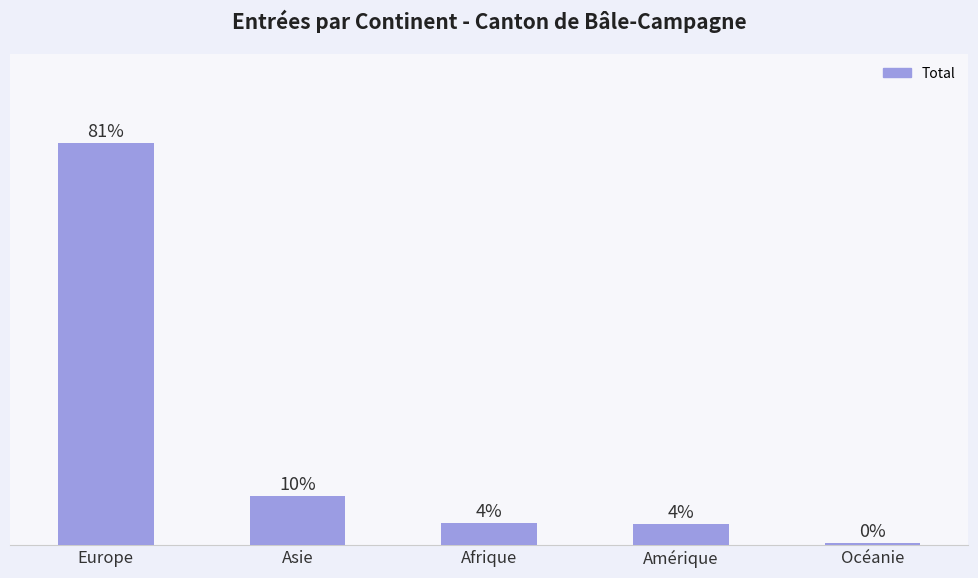

How many bars are there in total?

5